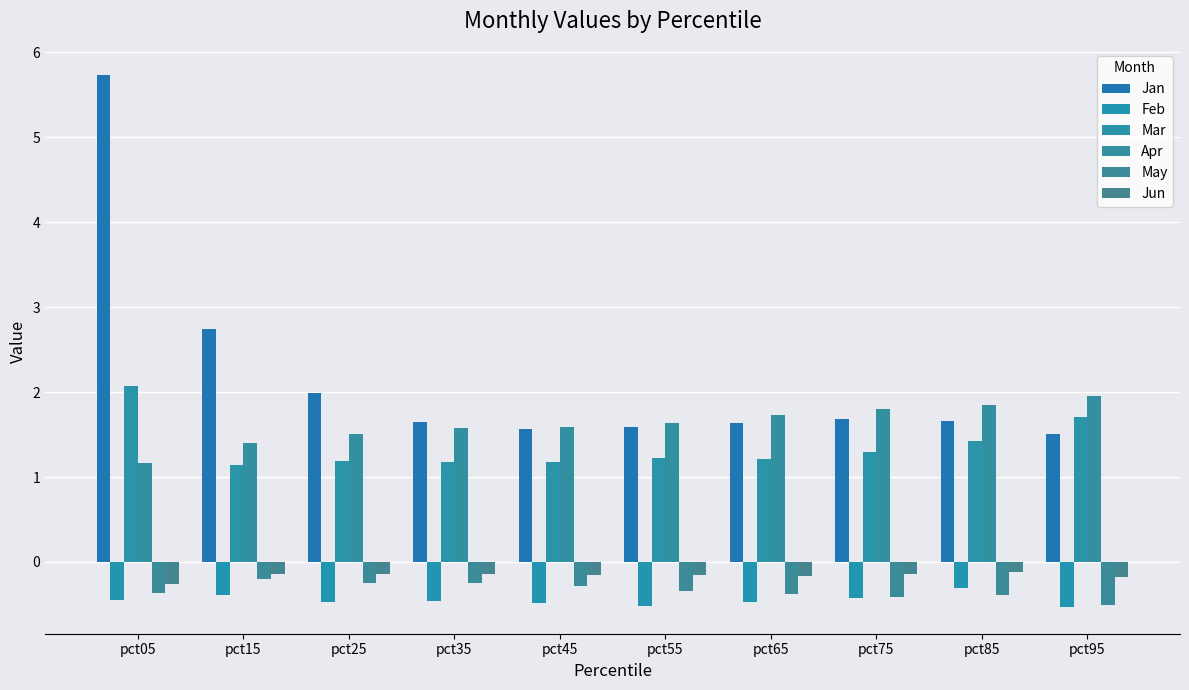

What is the sum of all Apr values?

16.2